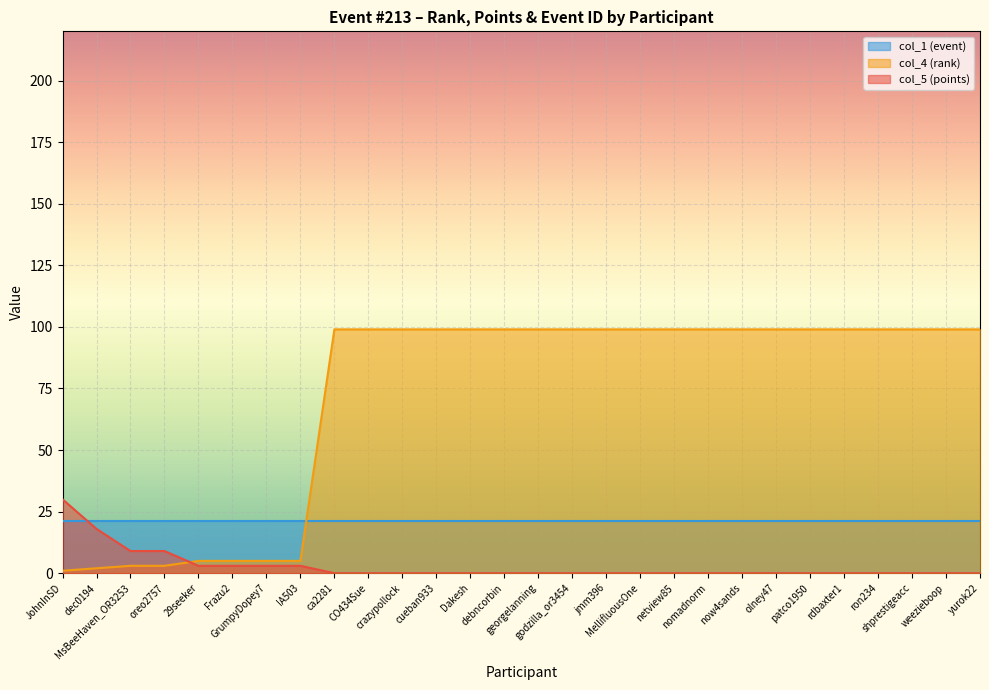

Between which two adjacent categories do col_4 (rank) and col_5 (points) first intersect?

oreo2757 and 29seeker